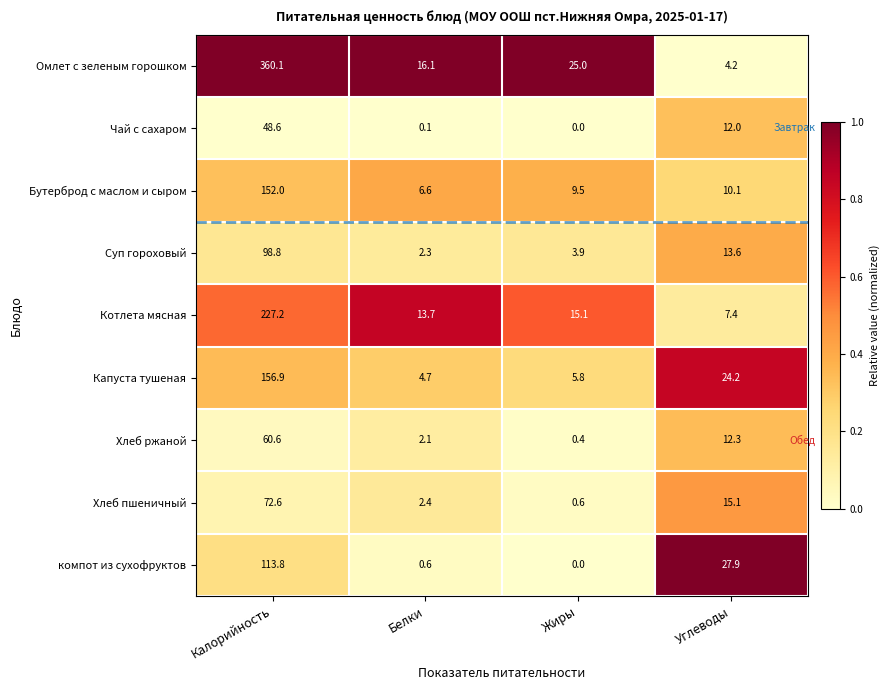

Which category has the lowest value in the Суп гороховый series?

Белки